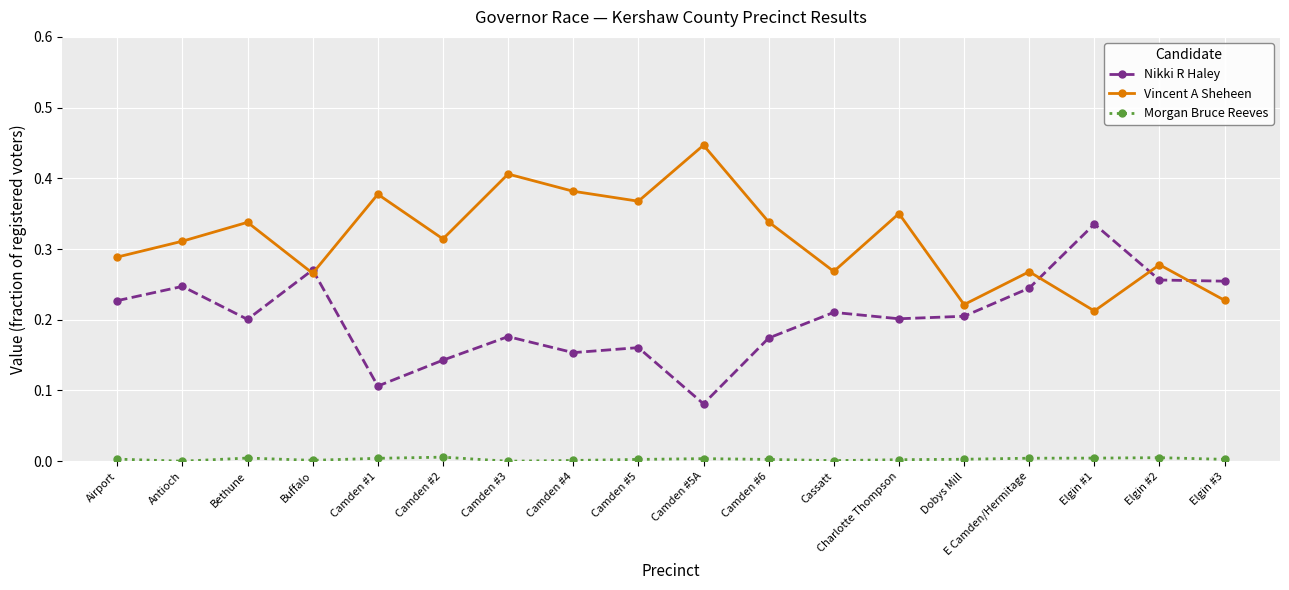

Which category has the highest value in the Nikki R Haley series?

Elgin #1